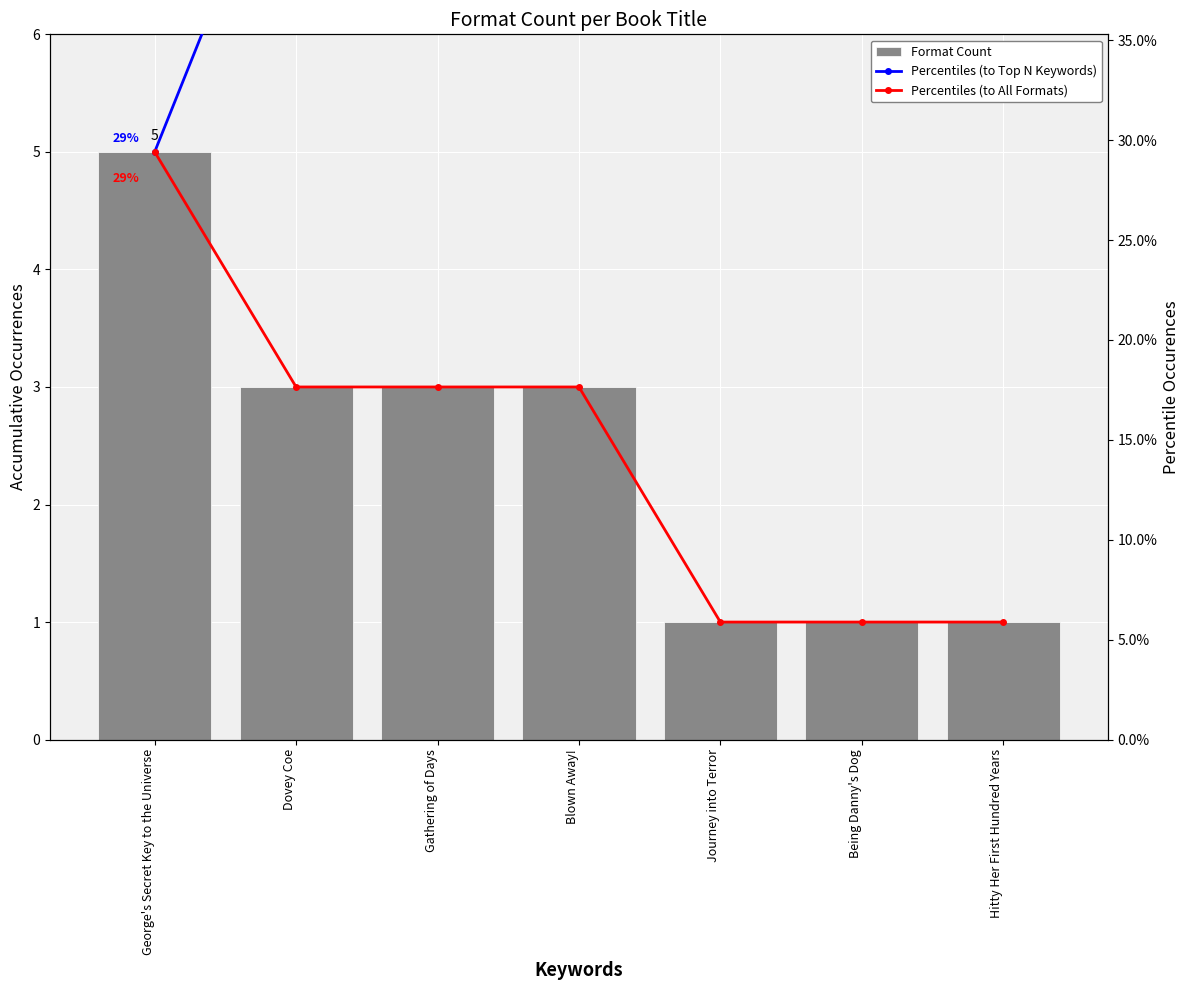

Where is Format Count nearest to the value 3?

Dovey Coe